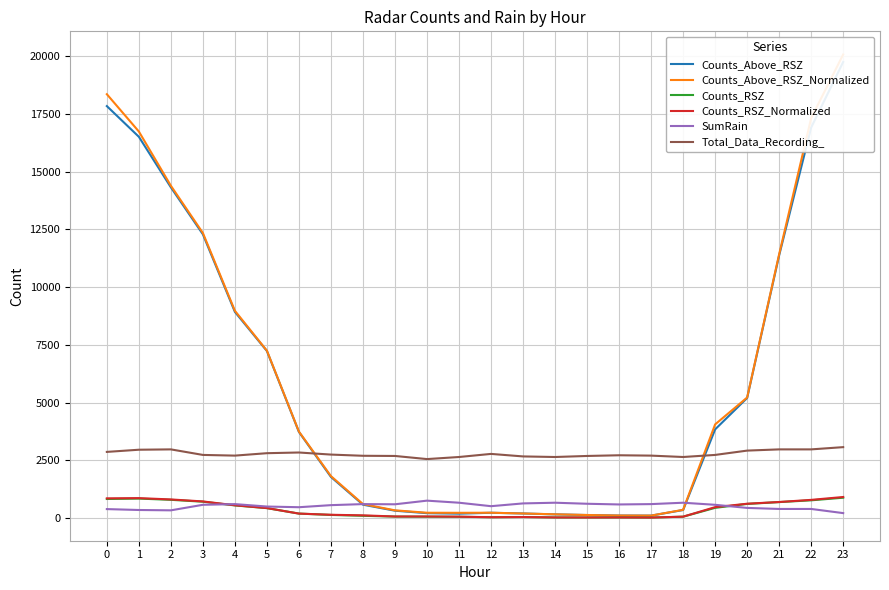

True or false: Total_Data_Recording_ and Counts_RSZ cross at least once.

False